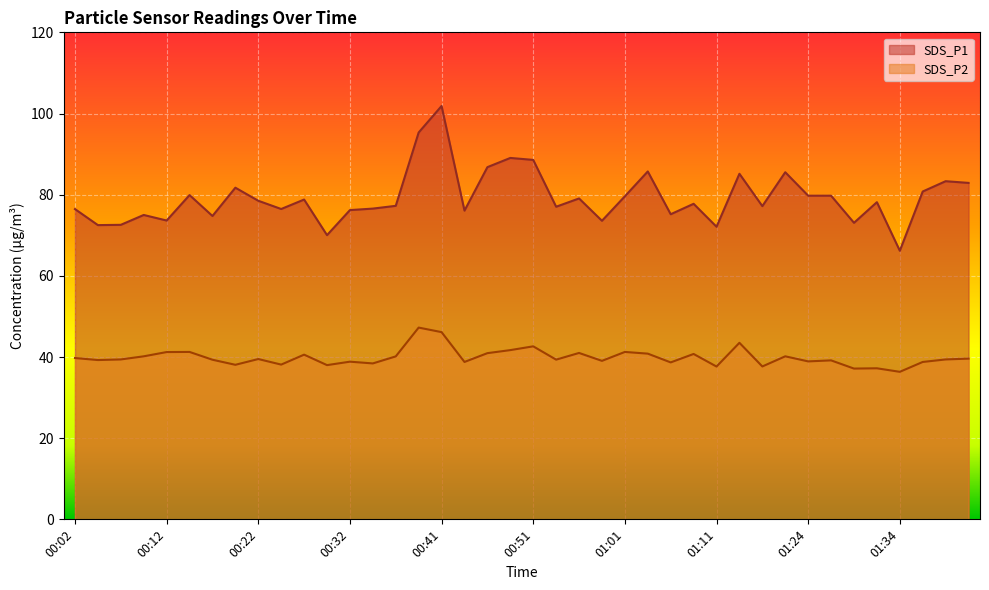

What is the minimum value for SDS_P2?

36.4